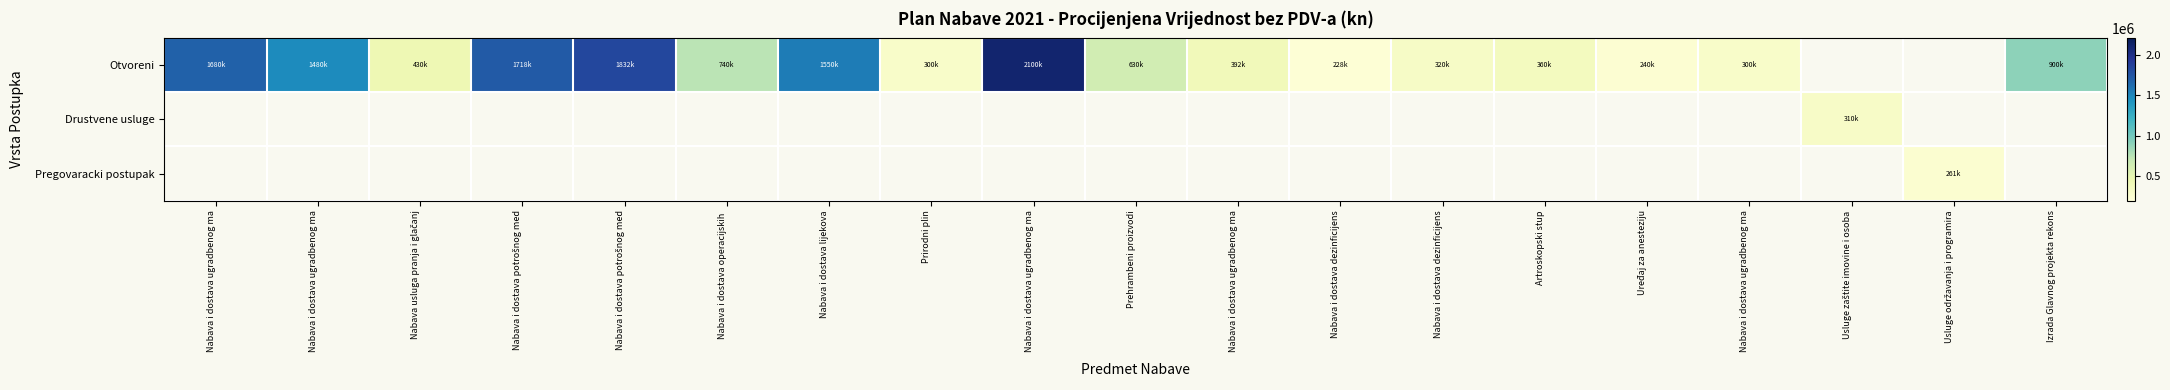

At which label is Otvoreni closest to 1164250?

Izrada Glavnog projekta rekons